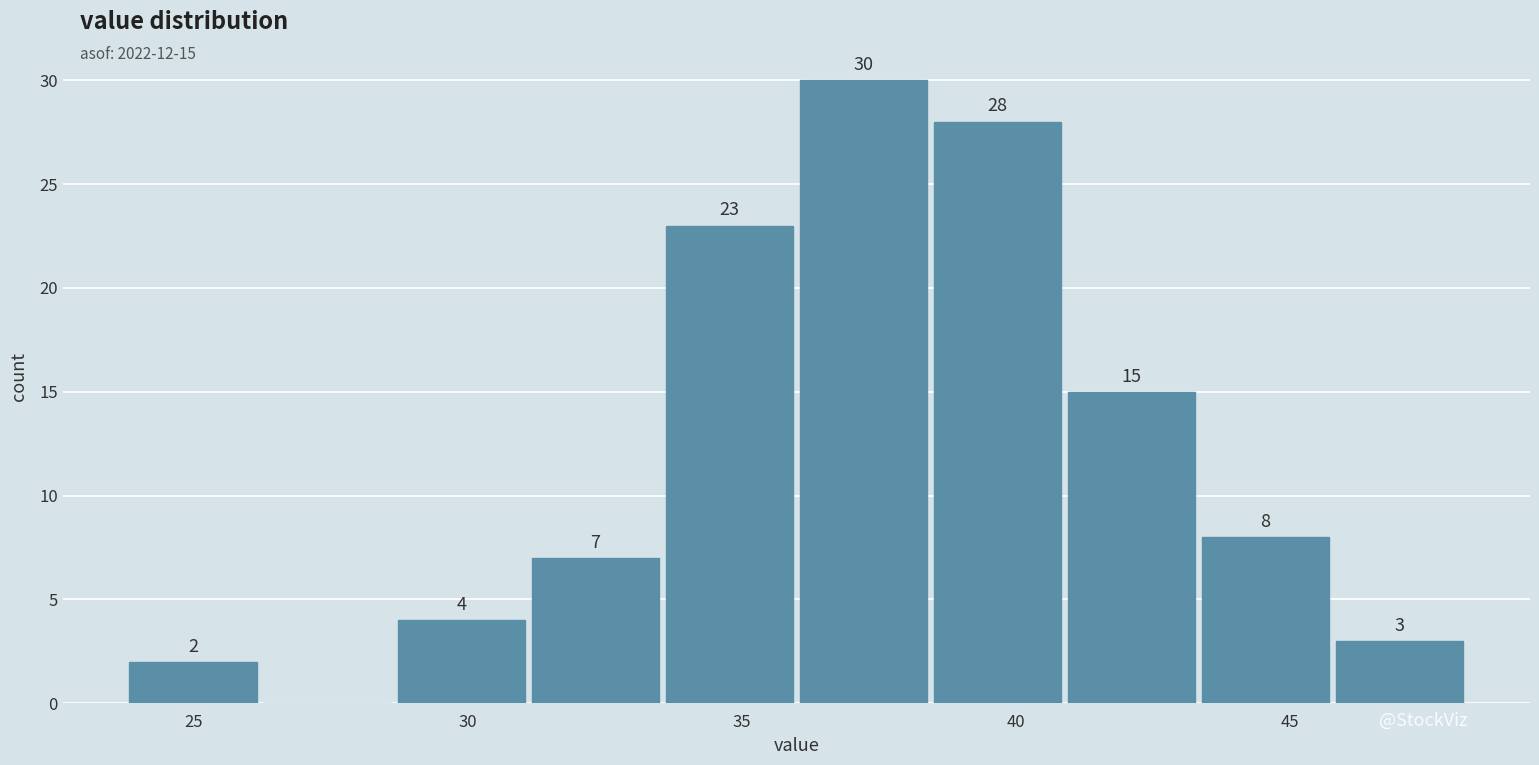

Which range on the x-axis has the tallest bar?

36.0 to 38.5